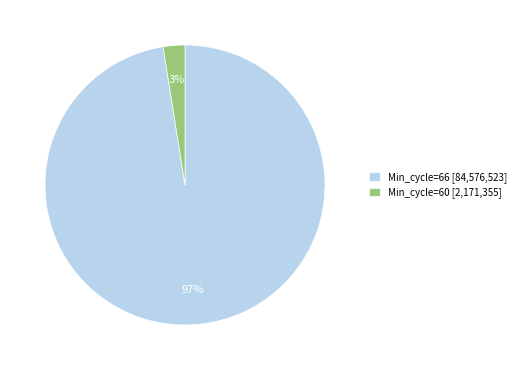

Which category has the biggest portion of the pie?

Min_cycle=66 [84,576,523]